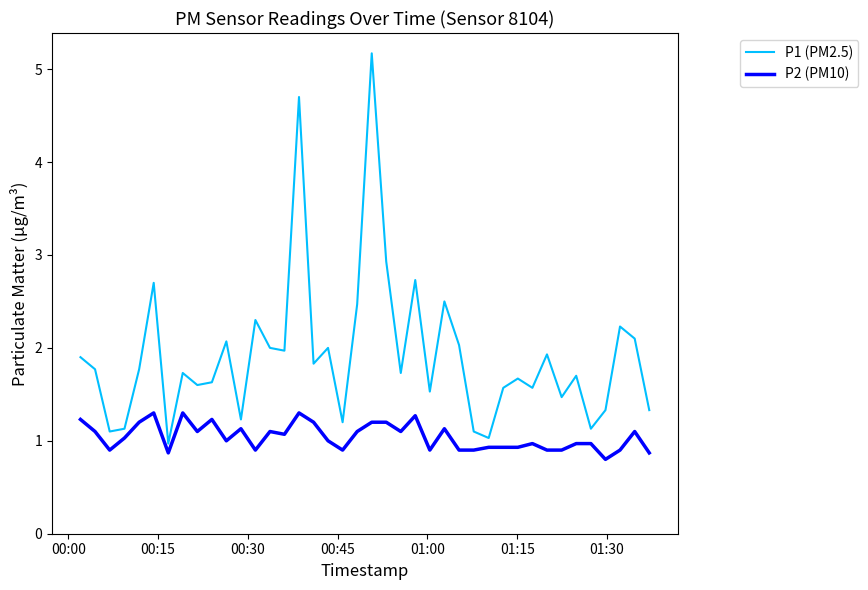

Which series has the largest total across all categories?

P1 (PM2.5)